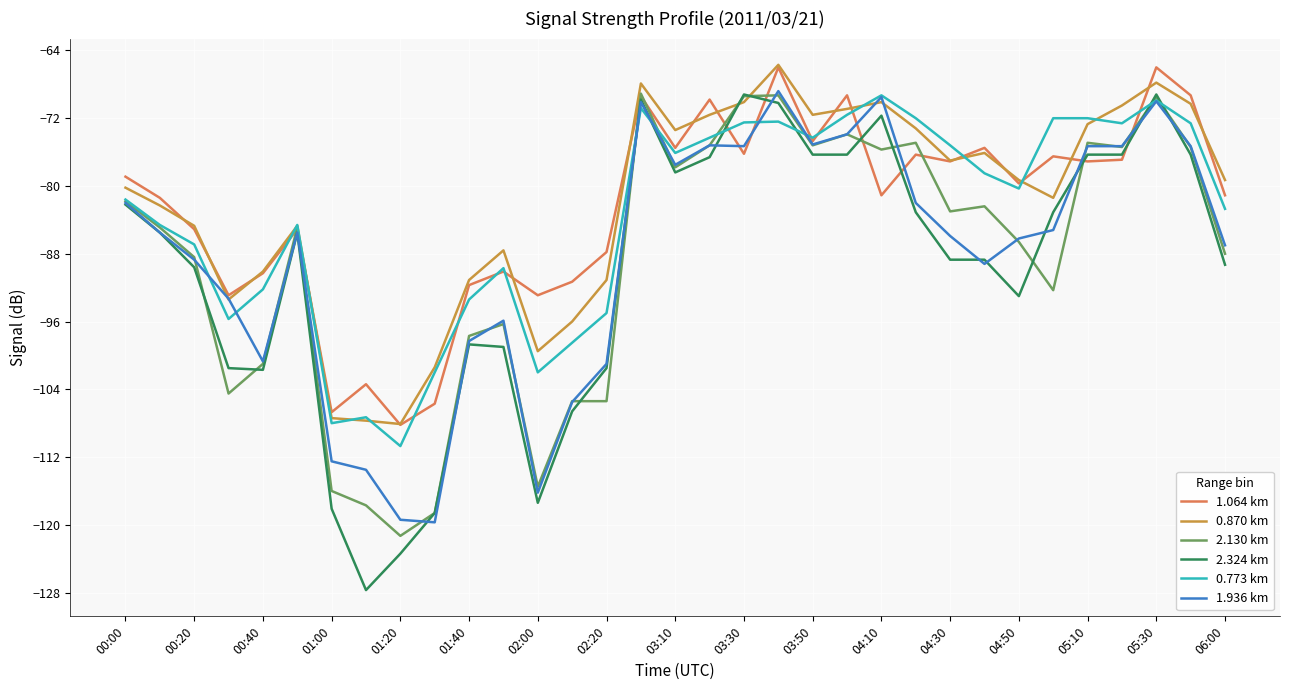

What is the maximum value shown in the chart?

-65.7